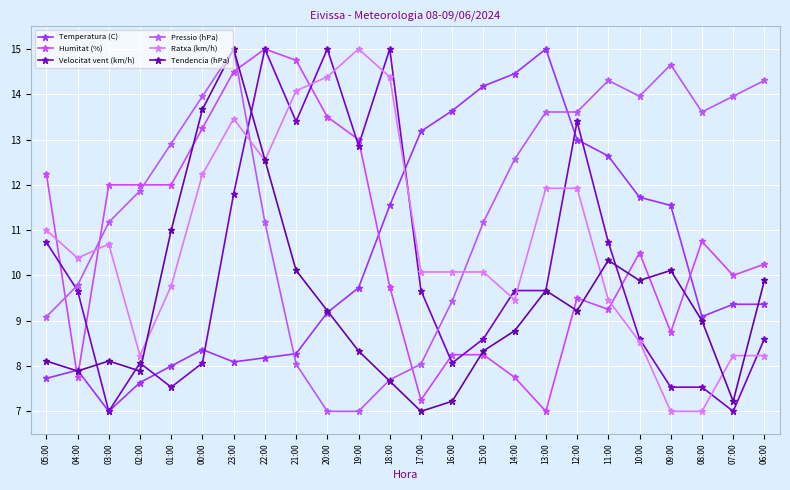

What is the label of the 1st point from the right?

06:00